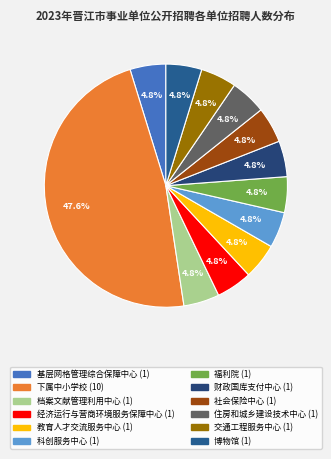

How many segments does this pie chart have?

12